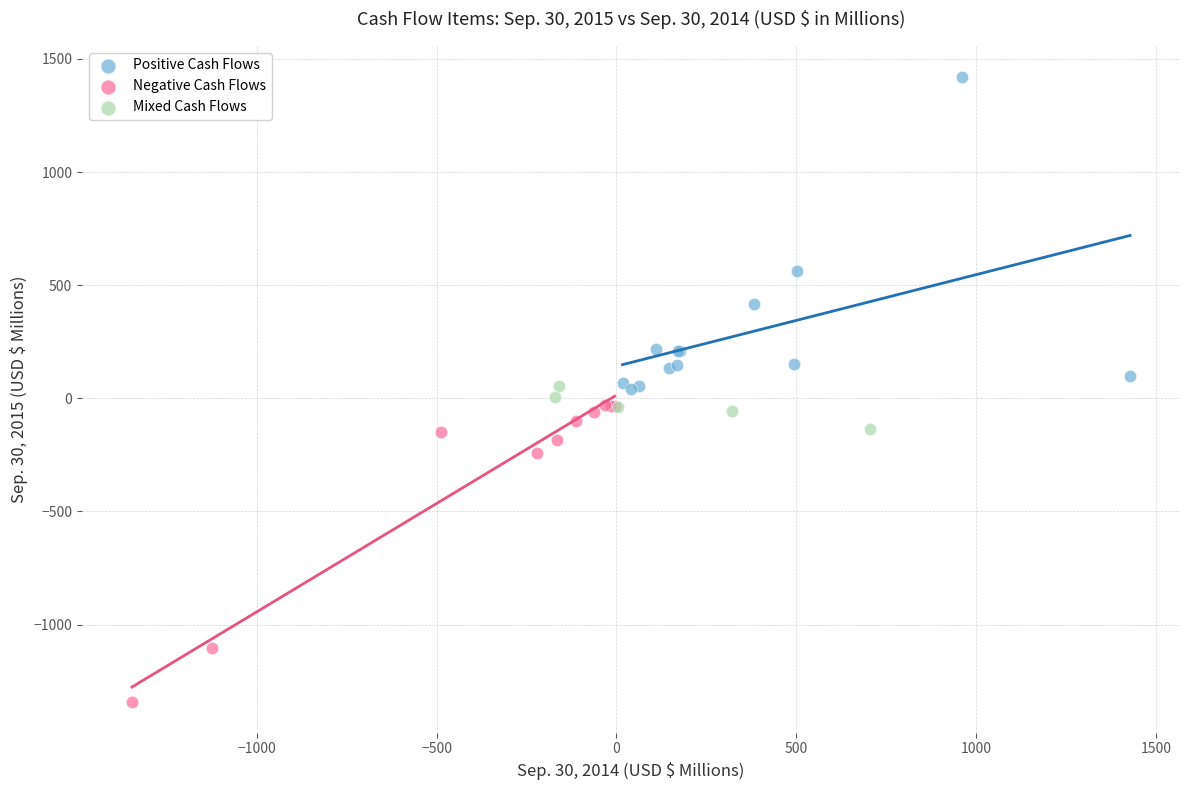

Which series contains the lowest Y value?

Negative Cash Flows